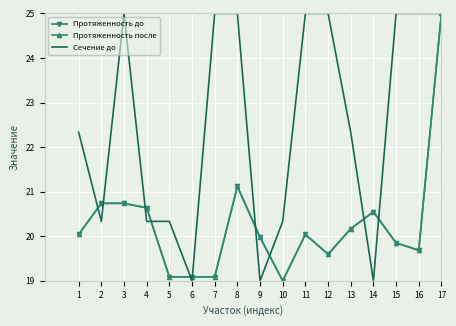

What is the maximum value shown in the chart?

25.0